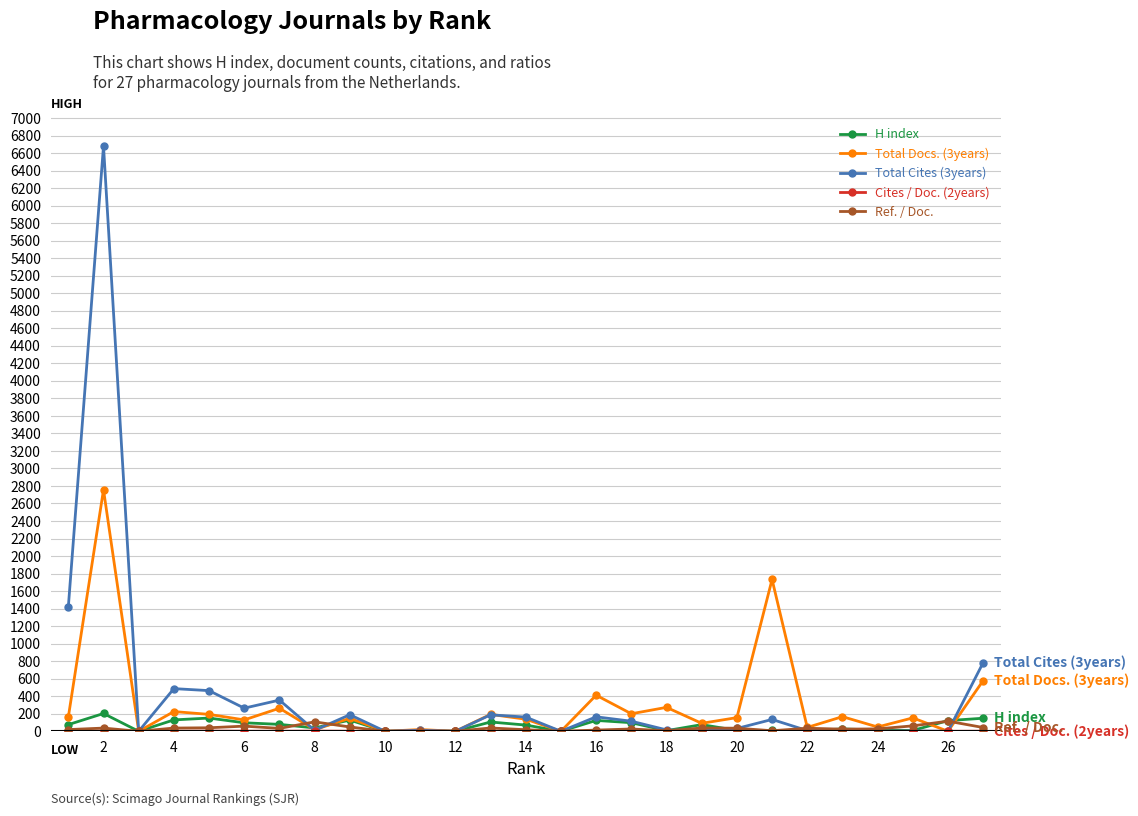

What is the value of the Total Docs. (3years) point at the 1st from the left?

161.0